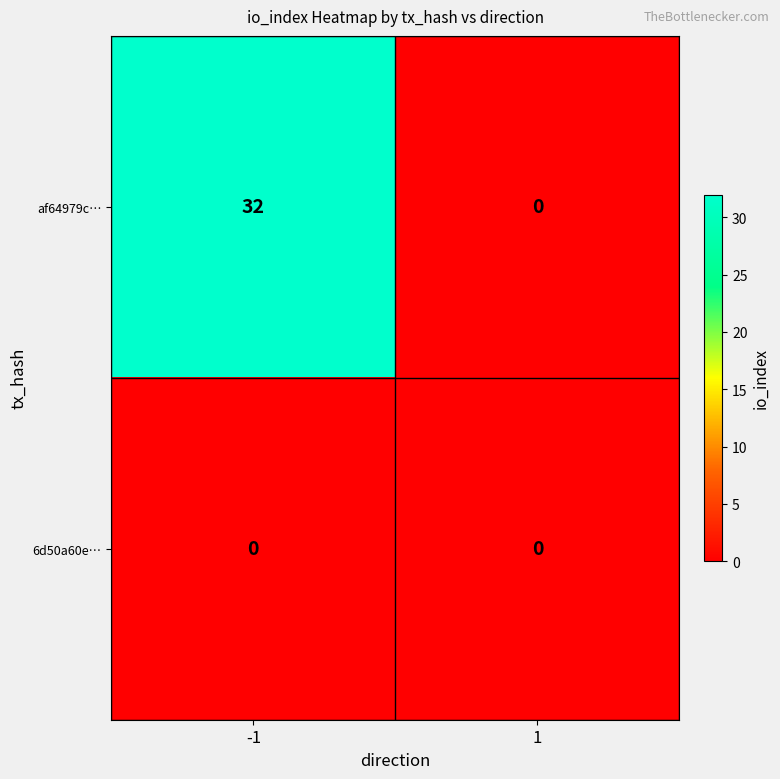

Which series has the largest total across all categories?

af64979c…